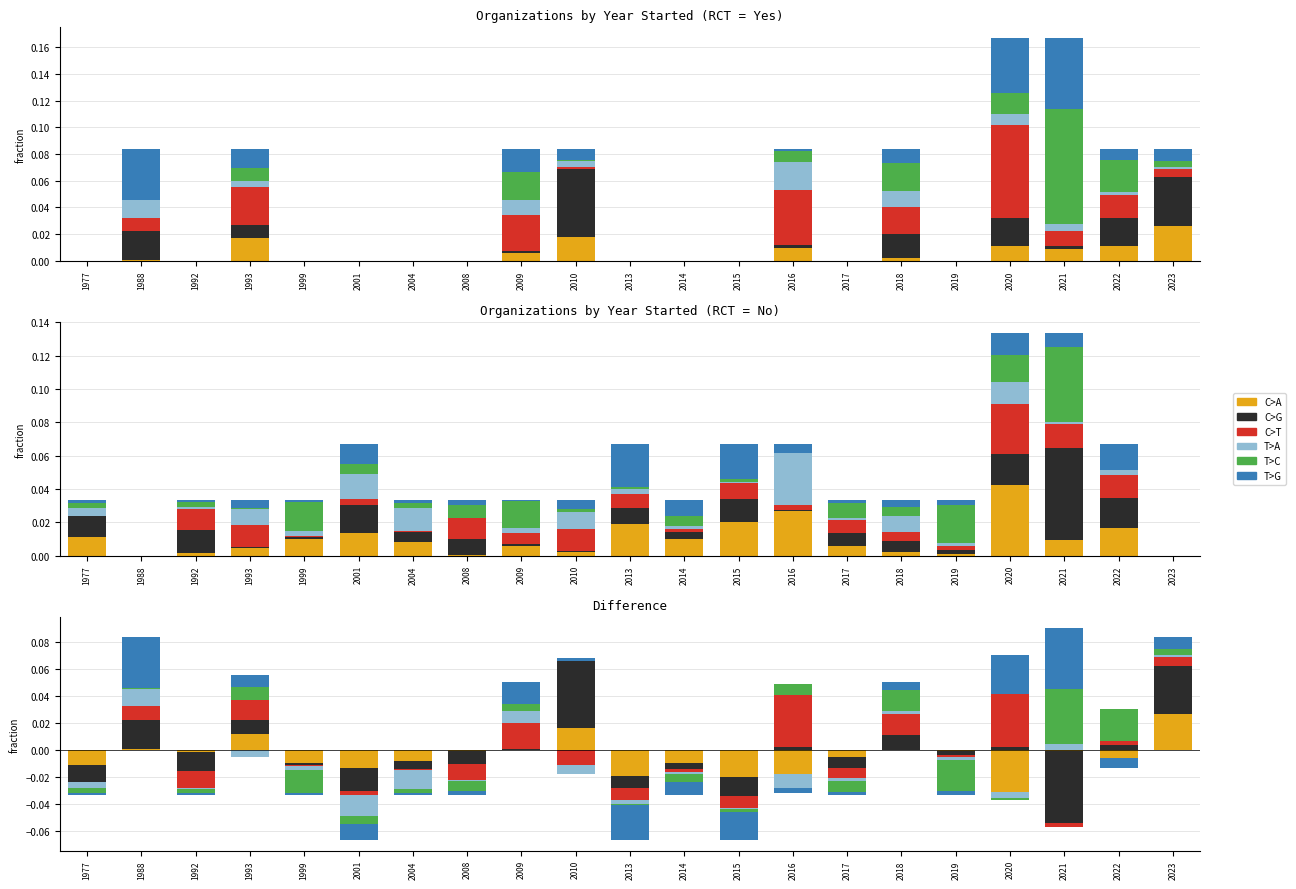

Does the chart contain any negative values?

No